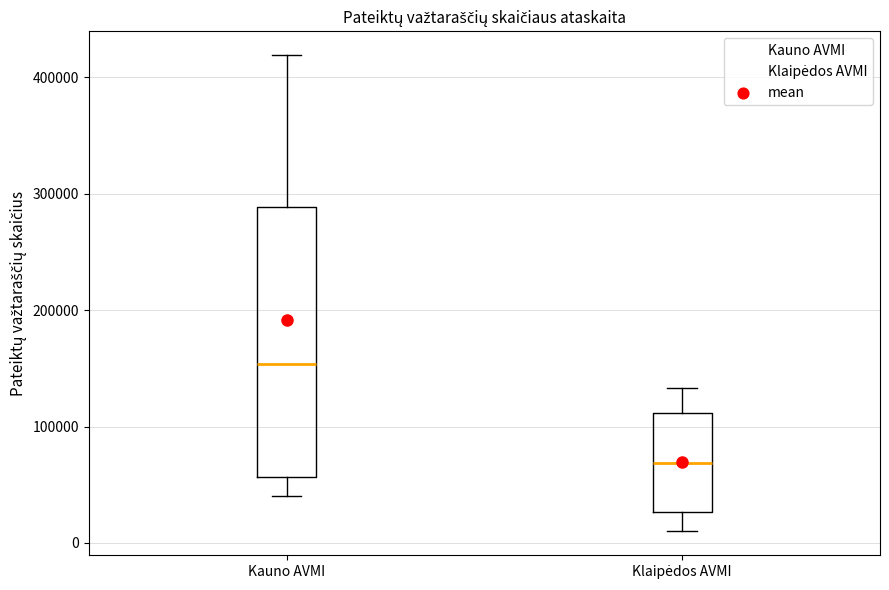

Reading left to right, read every box against the y-axis: the position of its median line, the range the box covers, and the ends of its whiskers. The values are not printed on the chart, so give them approximately, as read against the axis.

Kauno AVMI: median 150000, box 60000 to 290000, whiskers 40000 to 420000
Klaipėdos AVMI: median 70000, box 30000 to 110000, whiskers 10000 to 130000